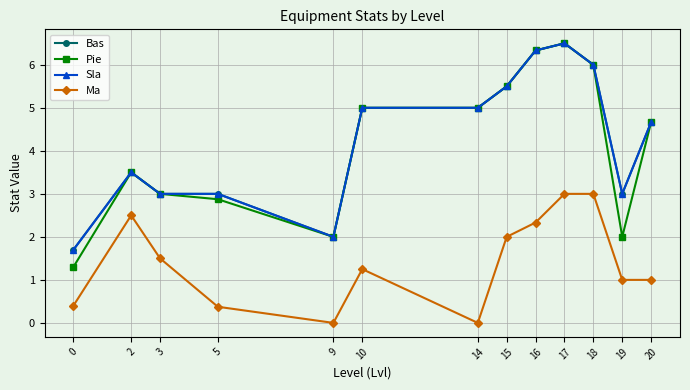

What is the lowest value of the Pie series?

1.3